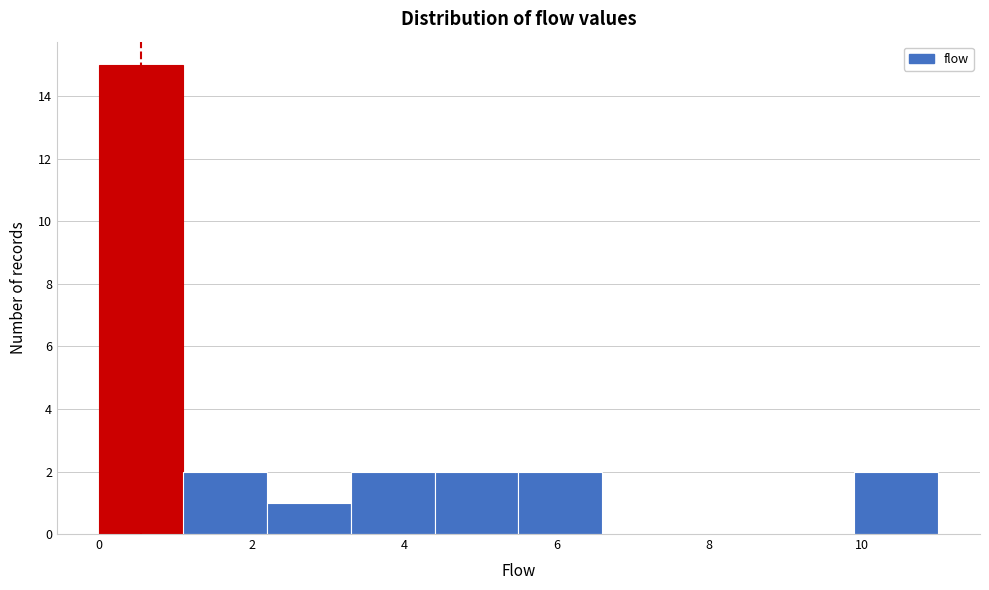

Over which range of the x-axis is the bar tallest?

0.0 to 1.1